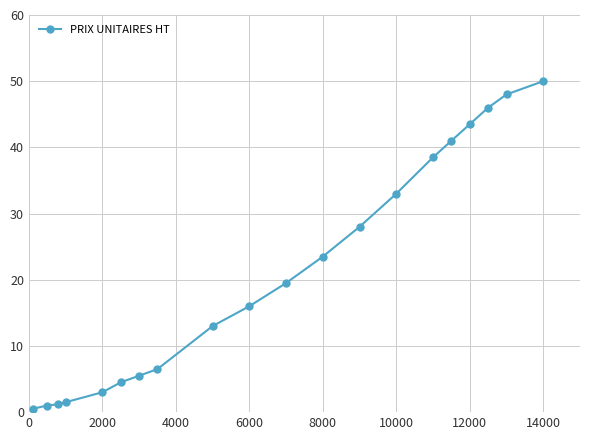

What is the value of the 4th point from the left?

1.5